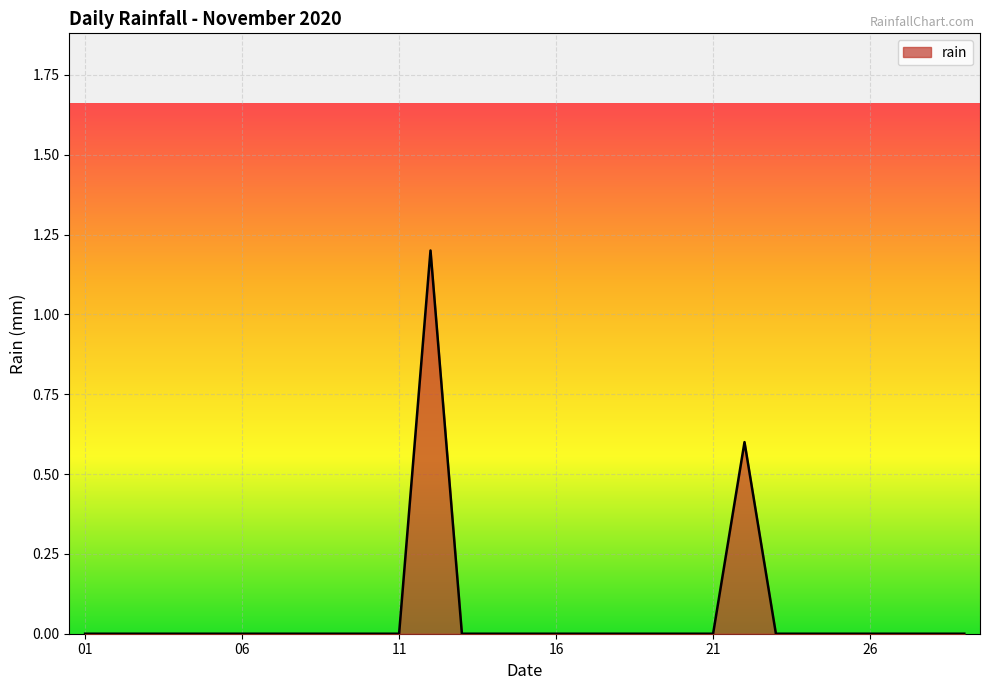

What is the difference between the maximum and minimum values?

1.2